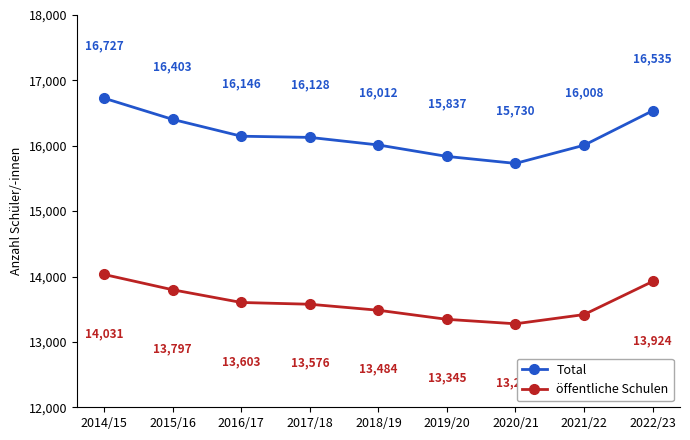

What is the difference between the highest and lowest values at 2017/18?

2552